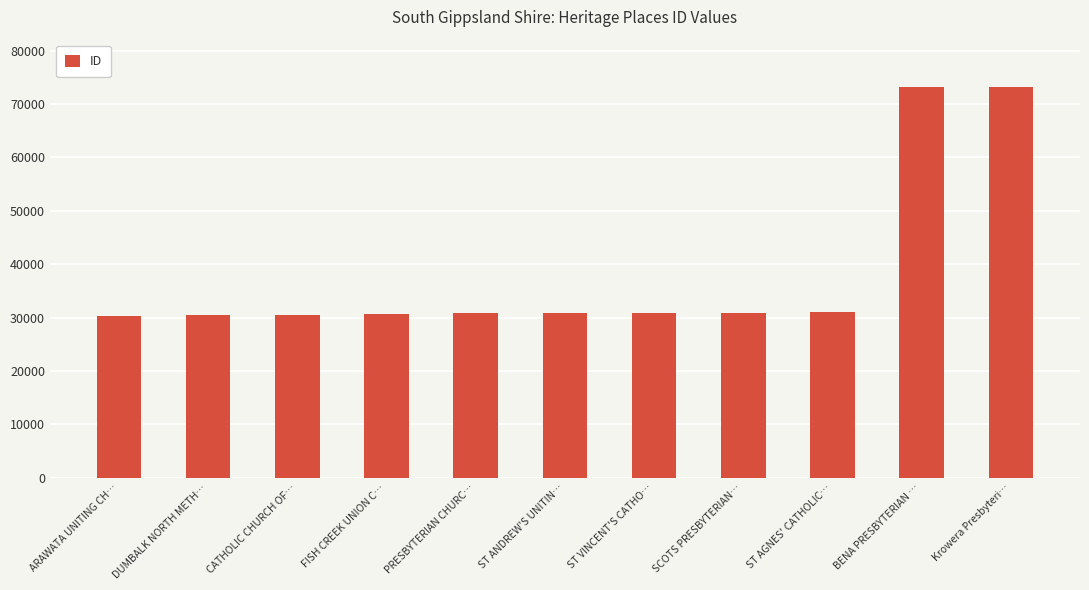

What is the value of the 1st bar from the left?

30362